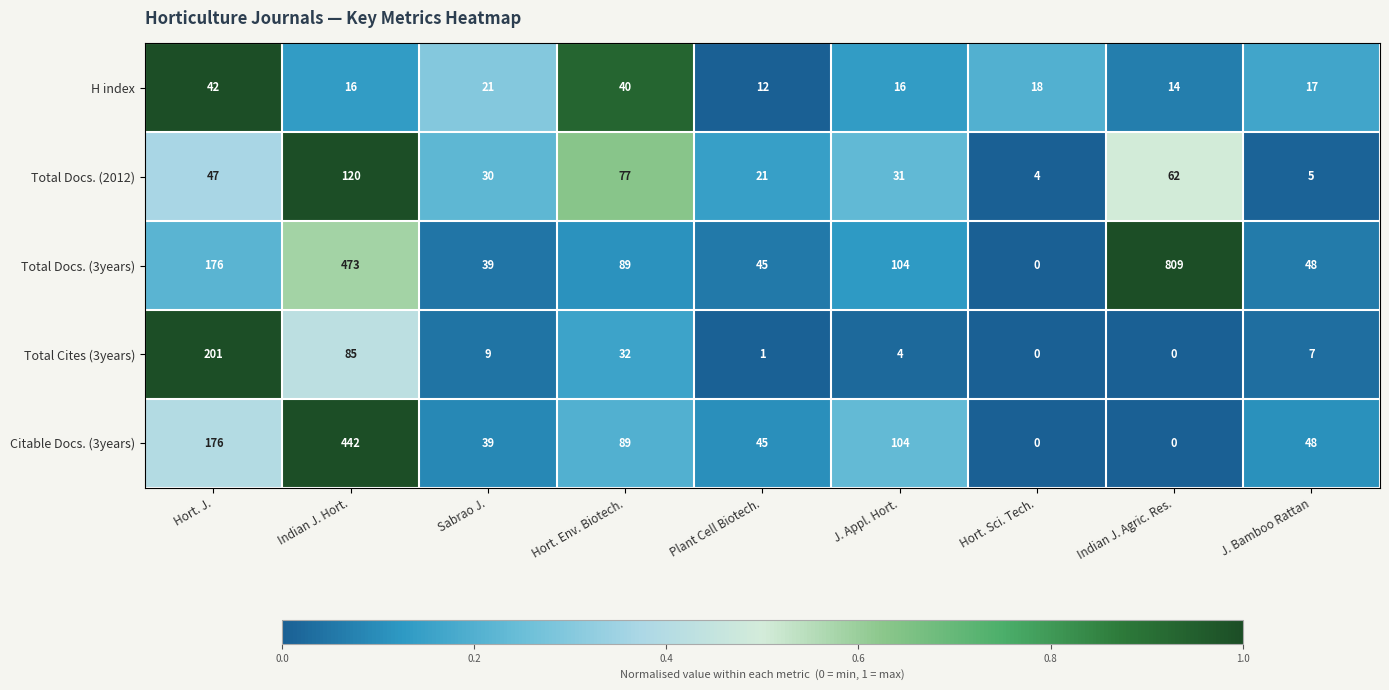

Which series has the largest total across all categories?

Total Docs. (3years)